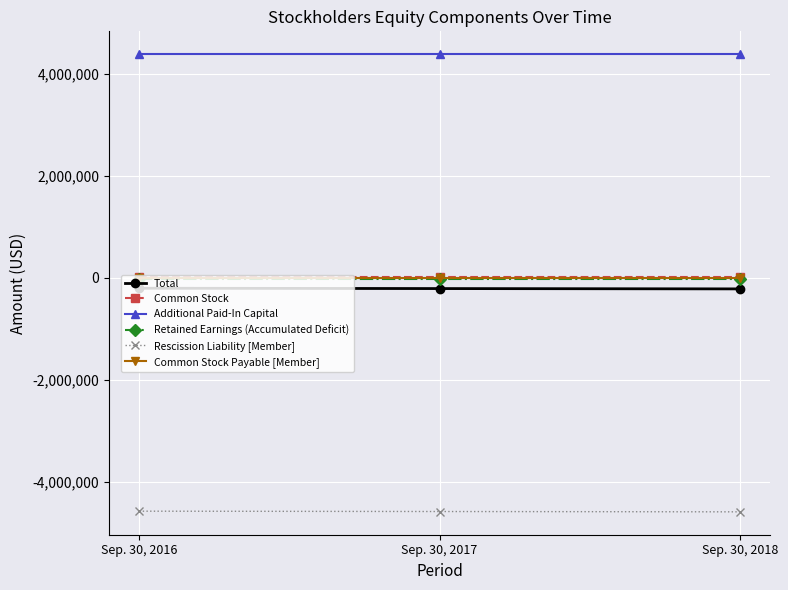

Is the value of Additional Paid-In Capital at Sep. 30, 2017 greater than the value of Rescission Liability [Member] at Sep. 30, 2016?

Yes